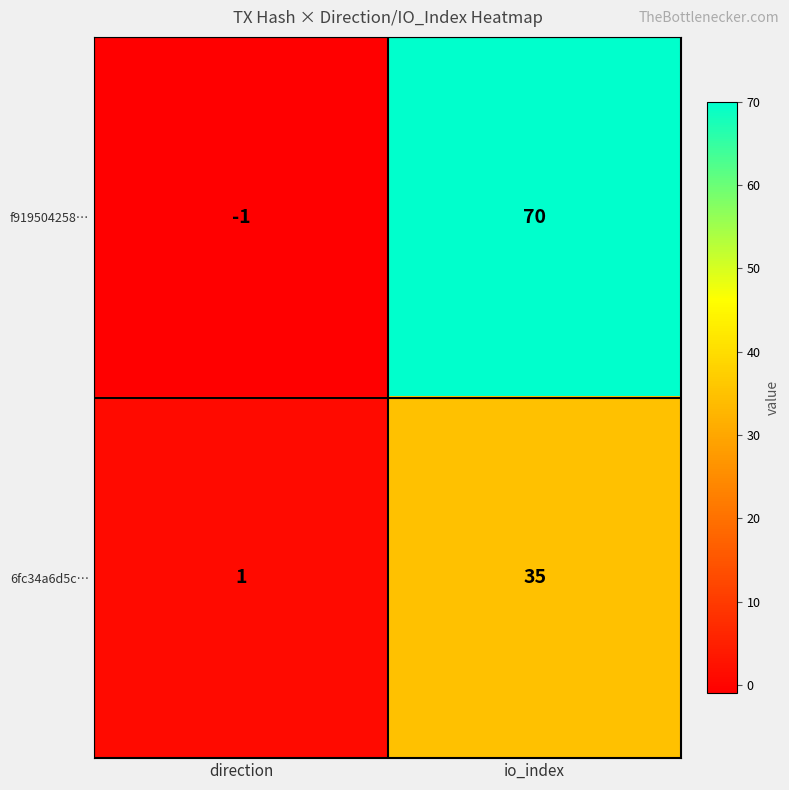

The value of f919504258… at direction is -1. True or false?

True